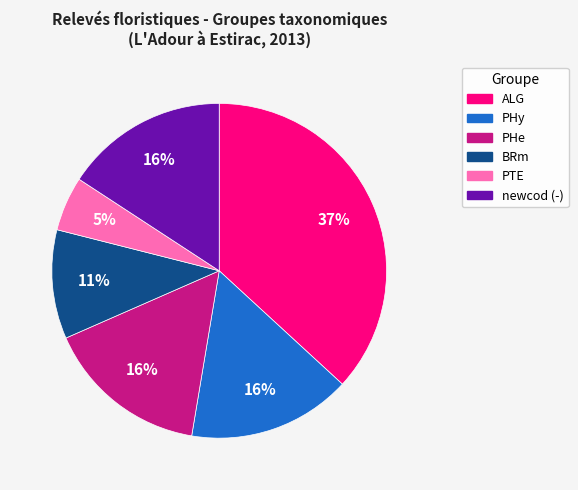

To the nearest percent, what is the average slice percentage?

17%